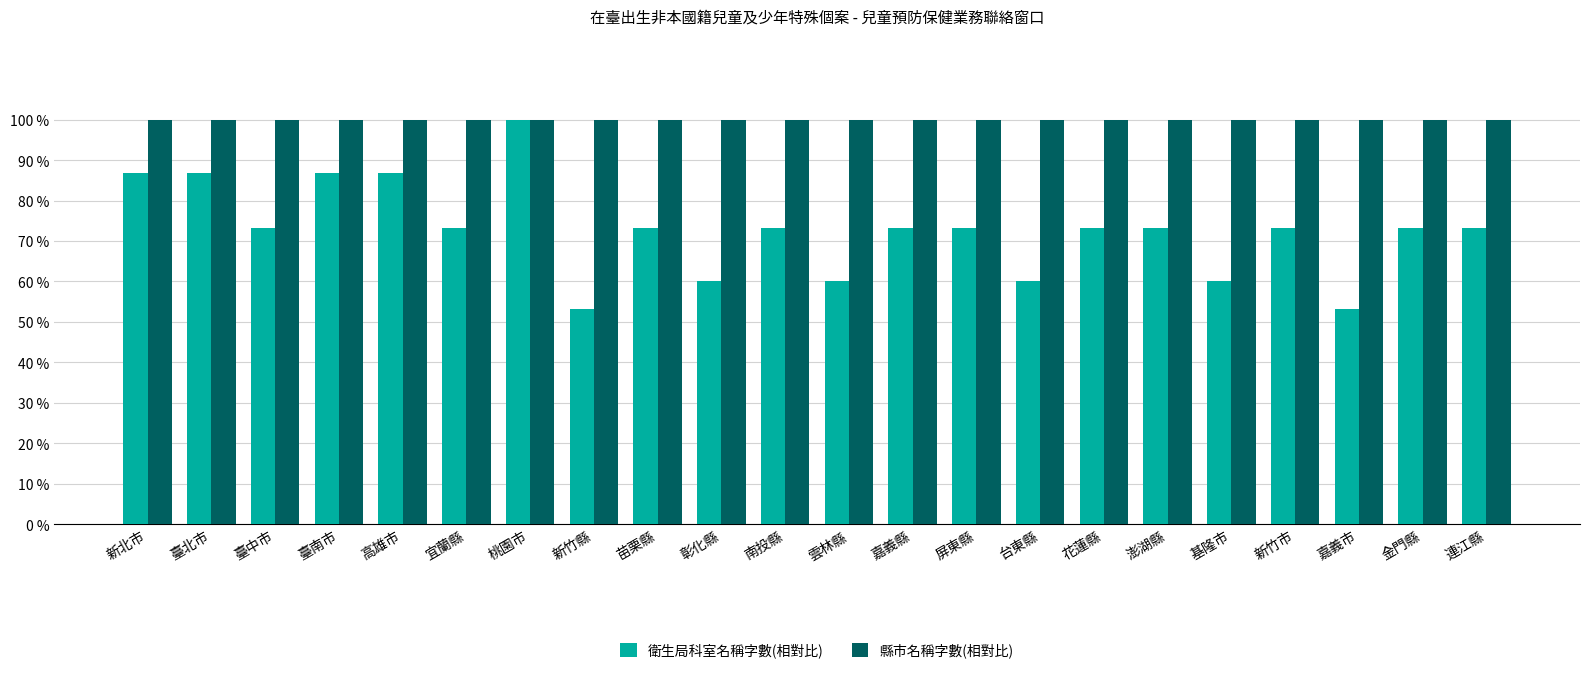

Is it true that 衛生局科室名稱字數(相對比) equals 69.6 at 嘉義市?

False